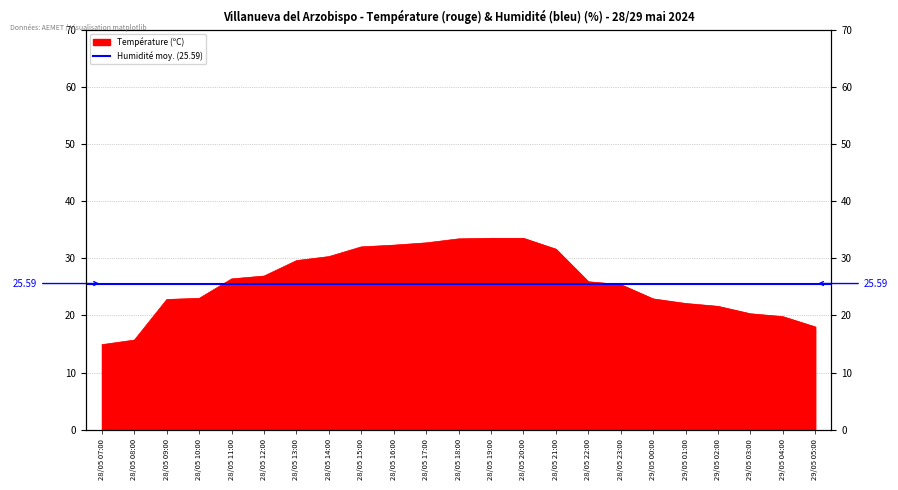

What is the difference between the maximum and minimum values?

18.6